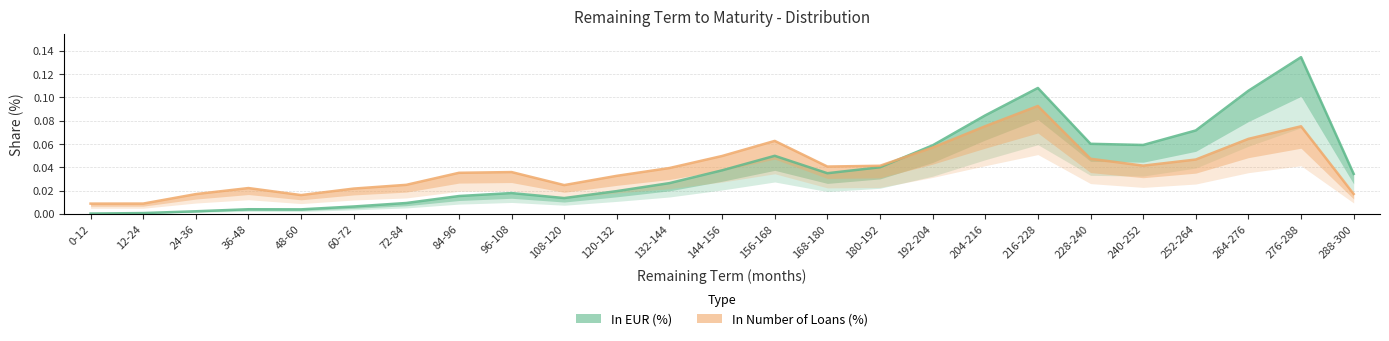

Reading right to left, list all the values displayed in this chart.

In EUR (%): 0.0	0.1	0.1	0.1	0.1	0.1	0.1	0.1	0.1	0.0	0.0	0.0	0.0	0.0	0.0	0.0	0.0	0.0	0.0	0.0	0.0	0.0	0.0	0.0	0.0
In Number of Loans (%): 0.0	0.1	0.1	0.0	0.0	0.0	0.1	0.1	0.1	0.0	0.0	0.1	0.0	0.0	0.0	0.0	0.0	0.0	0.0	0.0	0.0	0.0	0.0	0.0	0.0